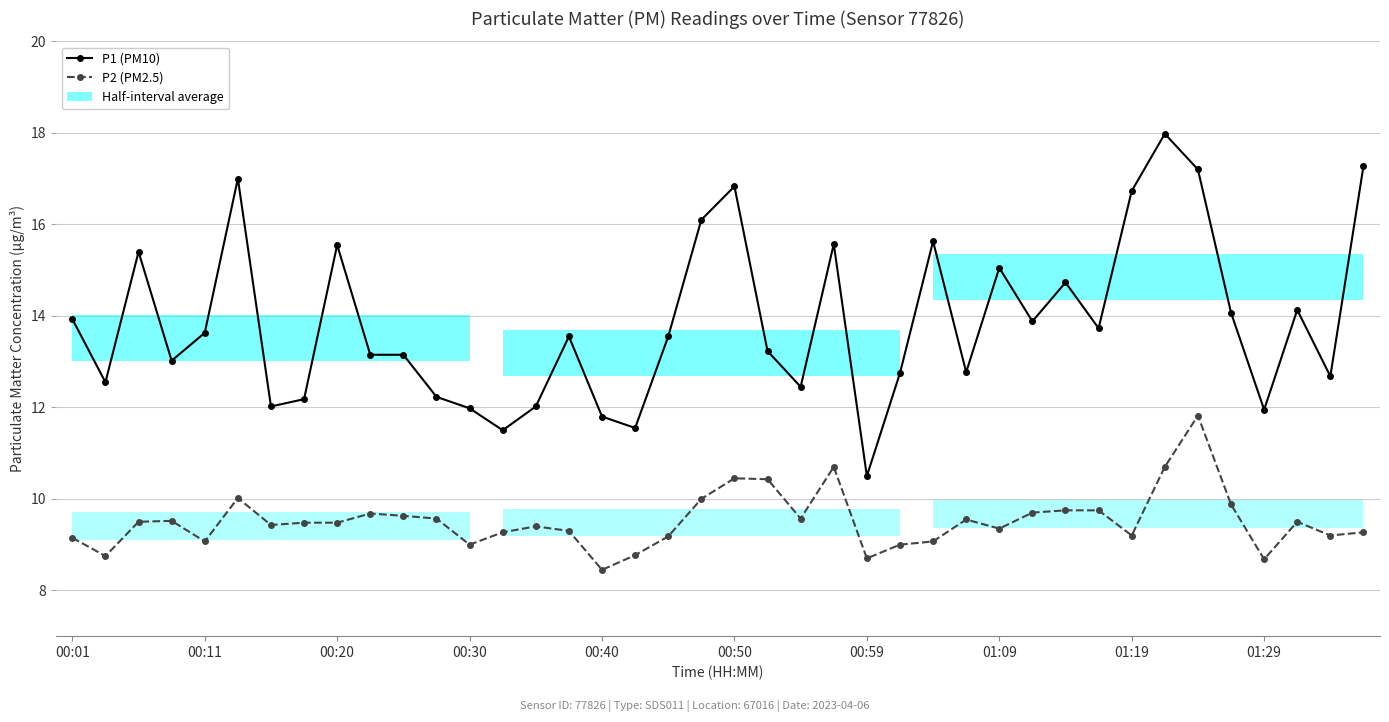

Reading right to left, list all the values displayed in this chart.

P1 (PM10): 17.3	12.7	14.1	11.9	14.1	17.2	18.0	16.7	13.7	14.7	13.9	15.1	12.8	15.6	12.8	10.5	15.6	12.4	13.2	16.8	16.1	13.6	11.6	11.8	13.6	12.0	11.5	12.0	12.2	13.2	13.2	15.6	12.2	12.0	17.0	13.6	13.0	15.4	12.6	13.9
P2 (PM2.5): 9.3	9.2	9.5	8.7	9.9	11.8	10.7	9.2	9.8	9.8	9.7	9.3	9.6	9.1	9.0	8.7	10.7	9.6	10.4	10.4	10.0	9.2	8.8	8.4	9.3	9.4	9.3	9.0	9.6	9.6	9.7	9.5	9.5	9.4	10.0	9.1	9.5	9.5	8.8	9.2